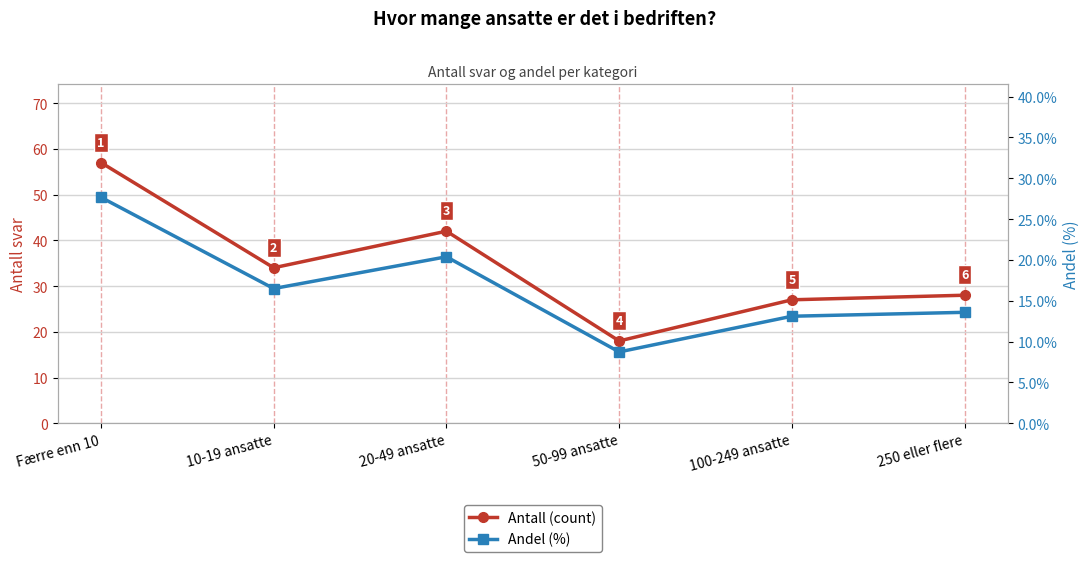

Rank the series by their average value, from highest to lowest.

Antall (count), Andel (%)